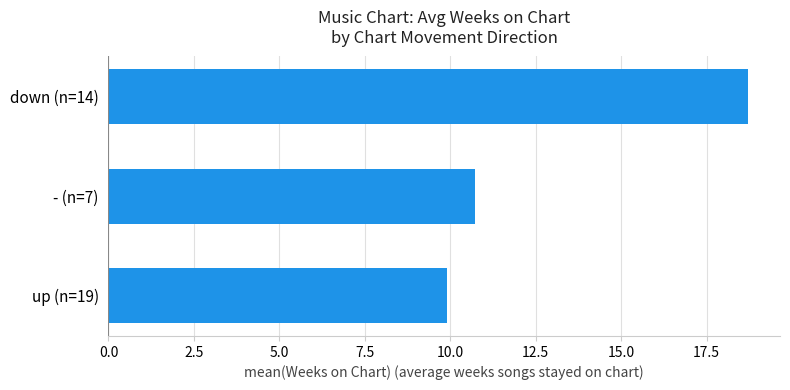

Count the number of data series in this chart.

1